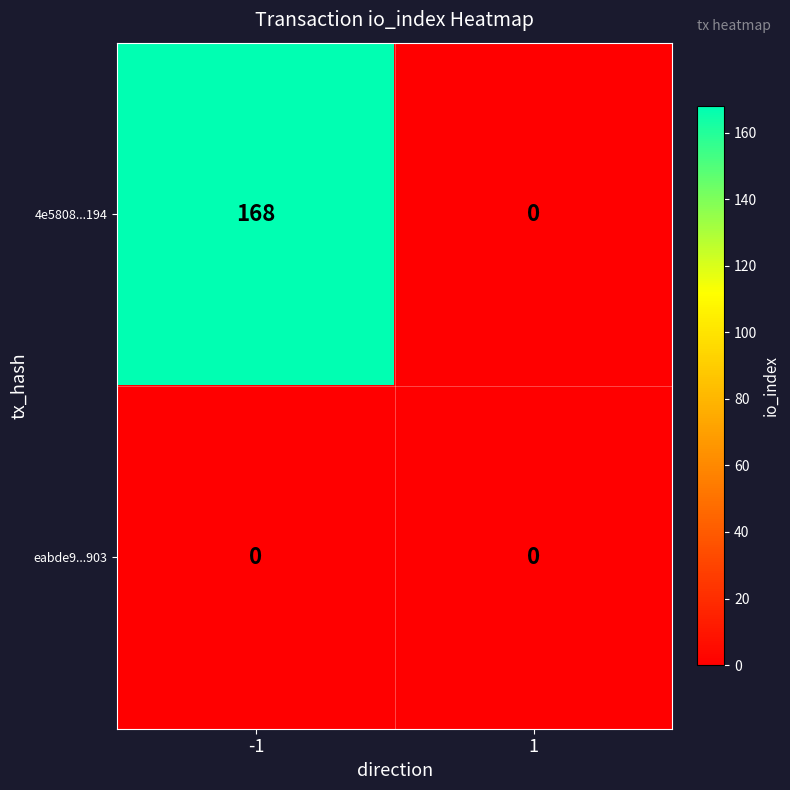

Is it true that 4e5808...194 equals 168 at -1?

True